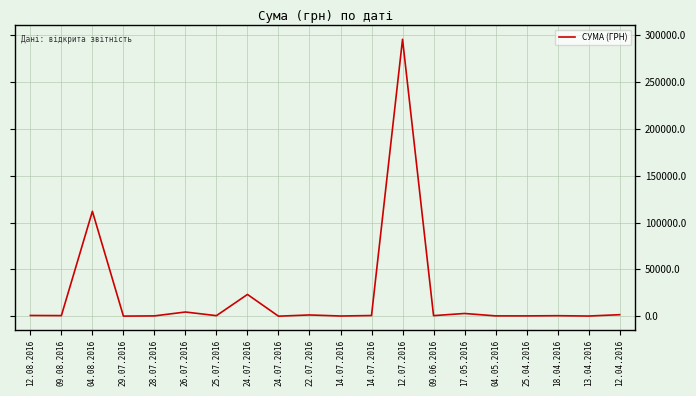

How many lines are shown in the chart?

1